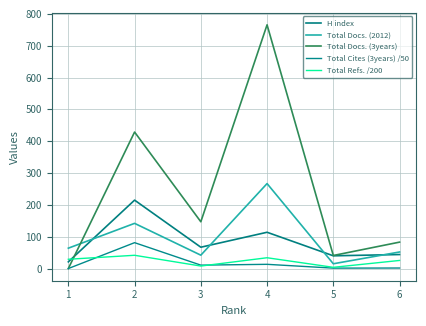

What is the greatest value displayed?

766.0